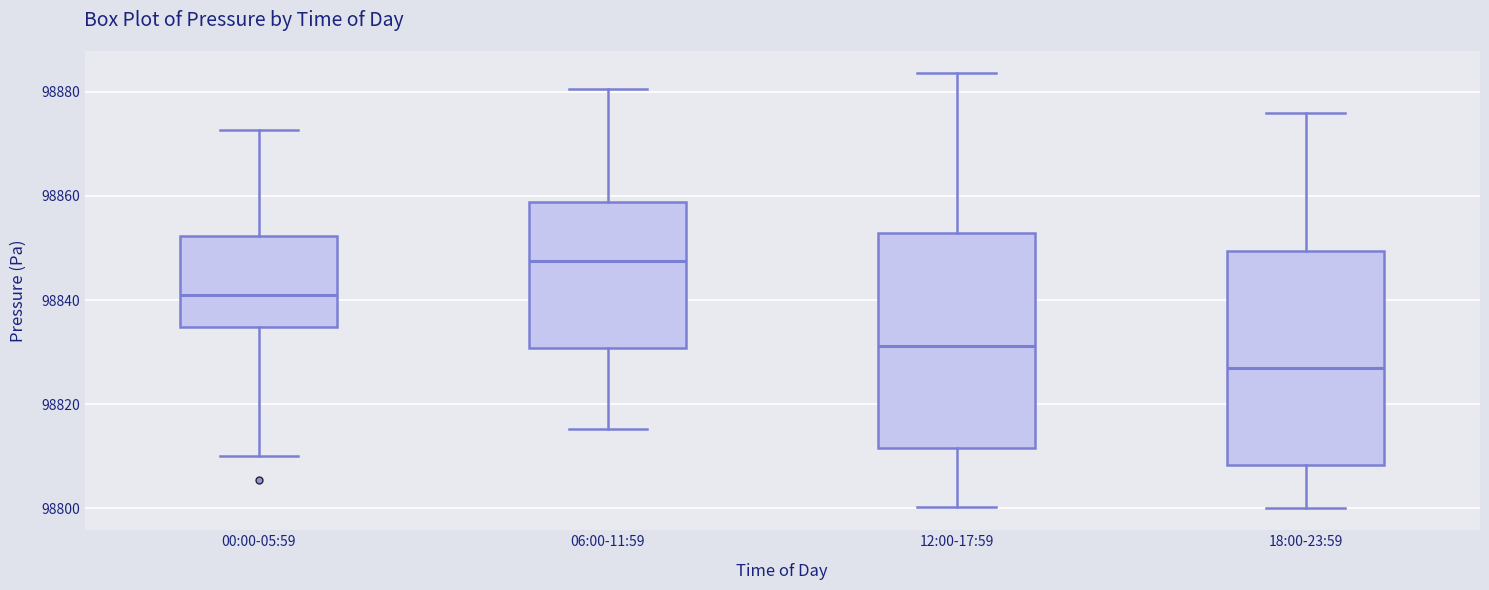

Reading left to right, transcribe this box plot: for each box, give where its median line is, the range the box spans, and where its two whiskers end, as read against the y-axis. The values are not printed on the chart, so give them approximately, as read against the axis.

00:00-05:59: median 98842, box 98834 to 98852, whiskers 98810 to 98872
06:00-11:59: median 98848, box 98830 to 98858, whiskers 98816 to 98880
12:00-17:59: median 98832, box 98812 to 98852, whiskers 98800 to 98884
18:00-23:59: median 98828, box 98808 to 98850, whiskers 98800 to 98876